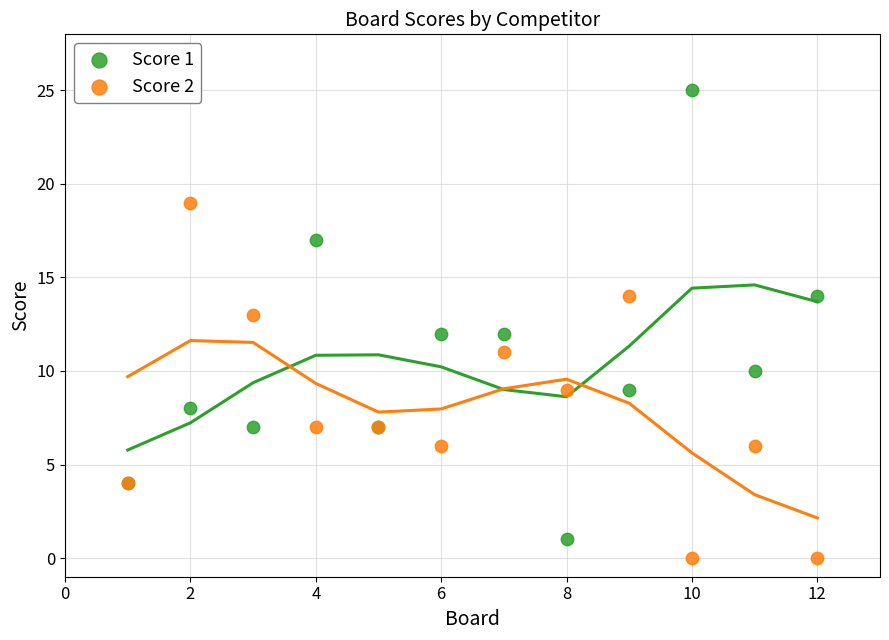

What is the X range (max minus min) for the scatter plot?

11